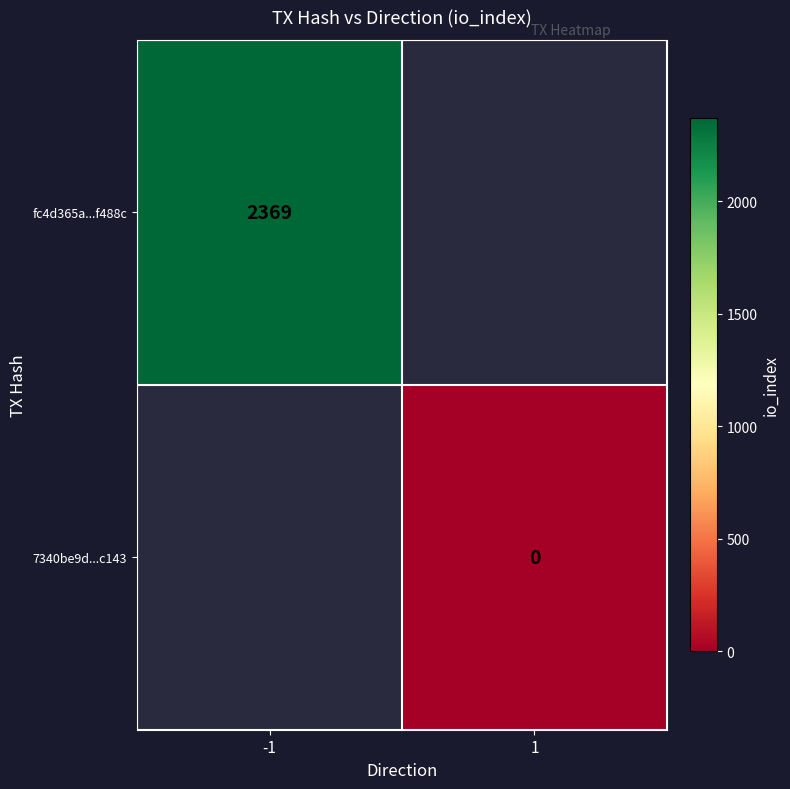

The fc4d365a...f488c series shows 561 at -1. True or false?

False